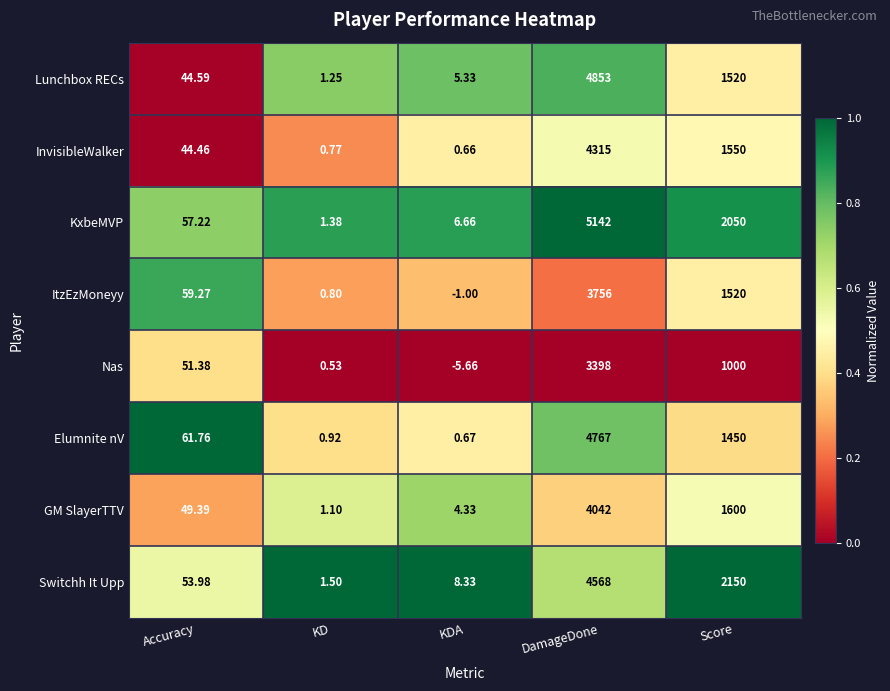

Which category has the highest value across all series?

DamageDone